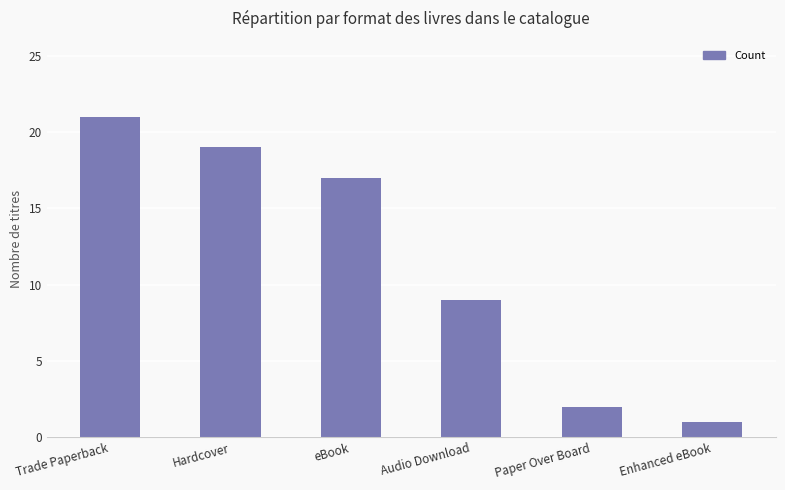

What is the change in value from Trade Paperback to eBook?

-4